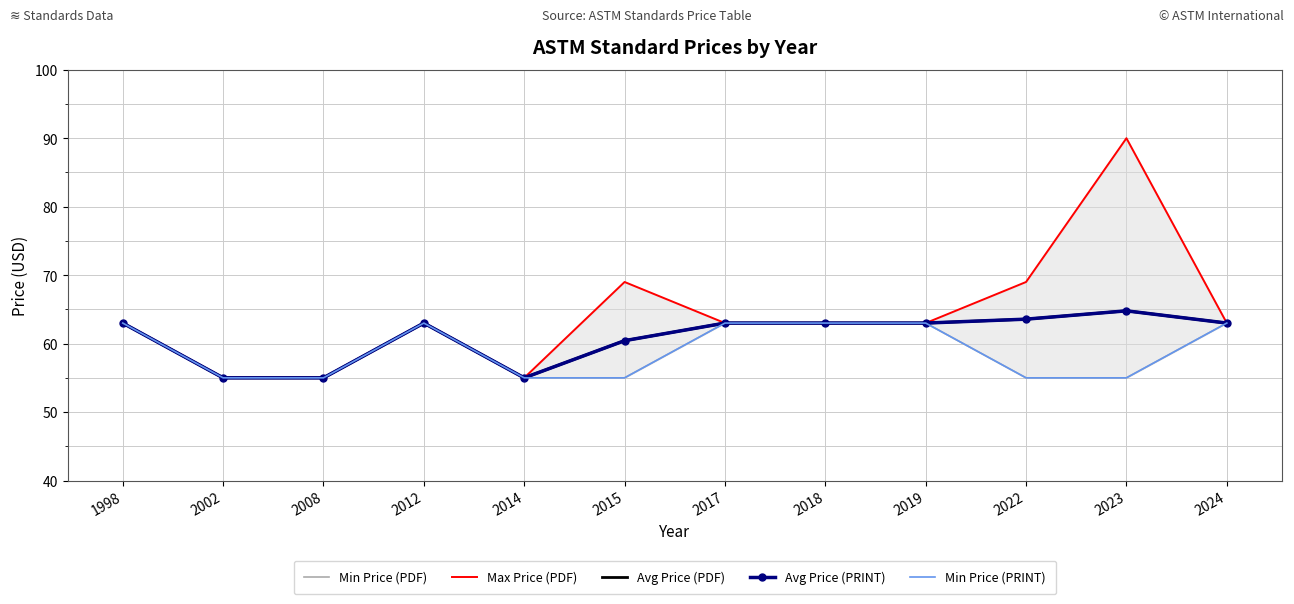

True or false: Min Price (PRINT) and Avg Price (PDF) cross at least once.

False